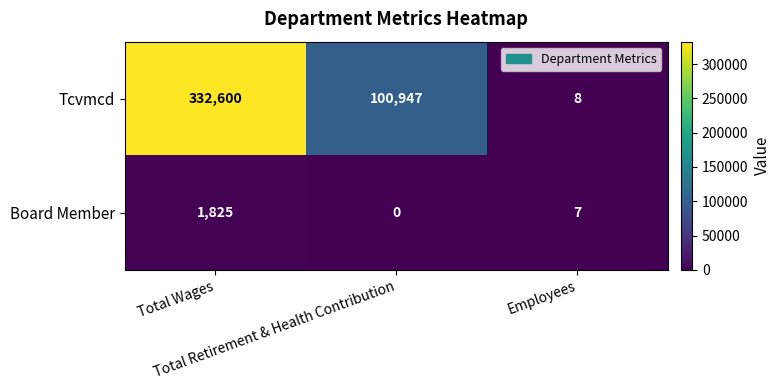

Which series has the widest spread of values?

Tcvmcd